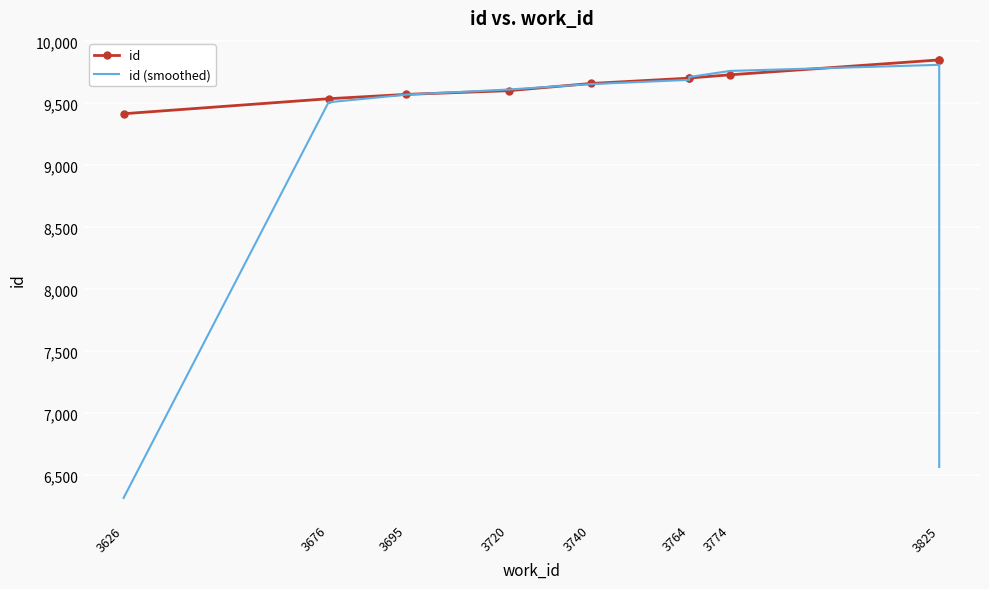

Where do id and id (smoothed) first cross each other?

3695 and 3720